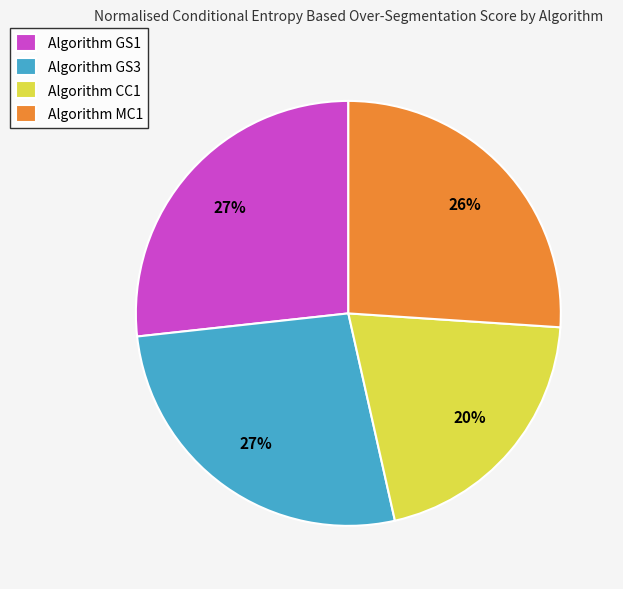

Is there any slice that represents more than half of the pie?

No